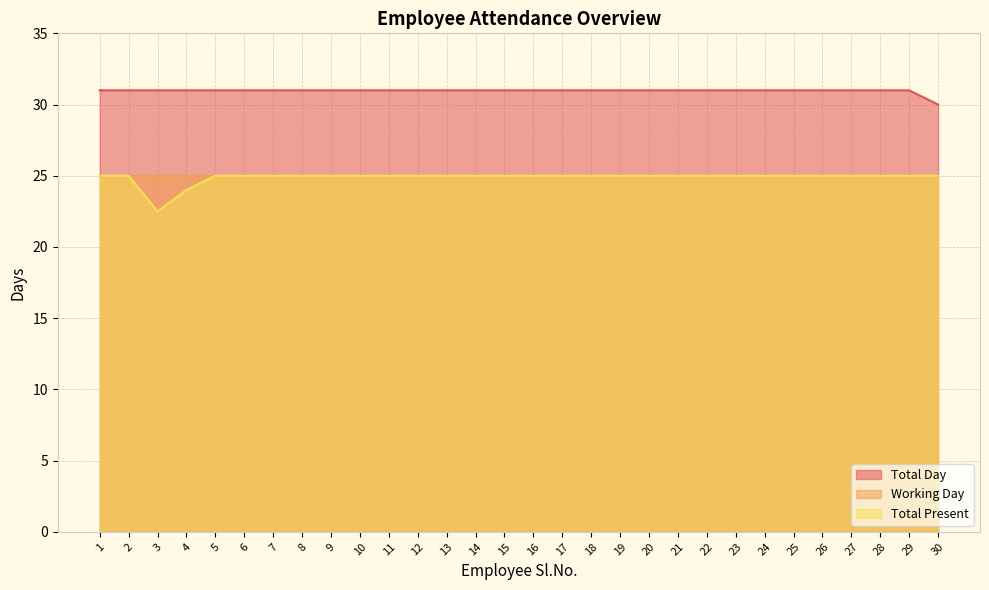

Reading right to left, what are all the values shown in this chart?

Total Day: 30.0	31.0	31.0	31.0	31.0	31.0	31.0	31.0	31.0	31.0	31.0	31.0	31.0	31.0	31.0	31.0	31.0	31.0	31.0	31.0	31.0	31.0	31.0	31.0	31.0	31.0	31.0	31.0	31.0	31.0
Total Present: 25.0	25.0	25.0	25.0	25.0	25.0	25.0	25.0	25.0	25.0	25.0	25.0	25.0	25.0	25.0	25.0	25.0	25.0	25.0	25.0	25.0	25.0	25.0	25.0	25.0	25.0	24.0	22.5	25.0	25.0